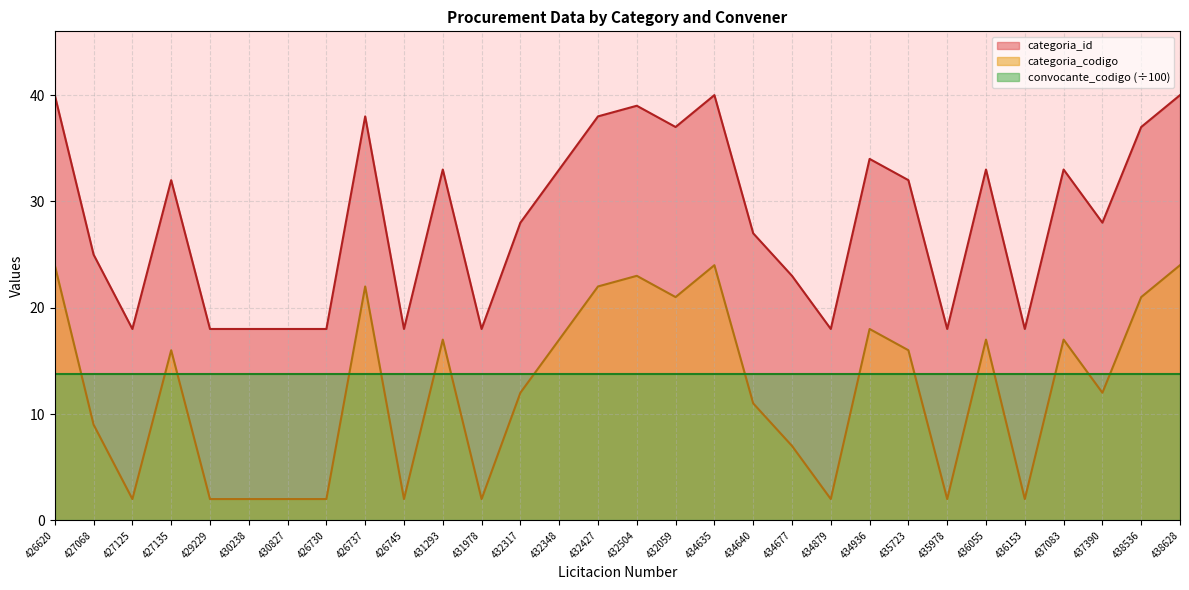

Which series changed the most between 430827 and 435978?

categoria_id